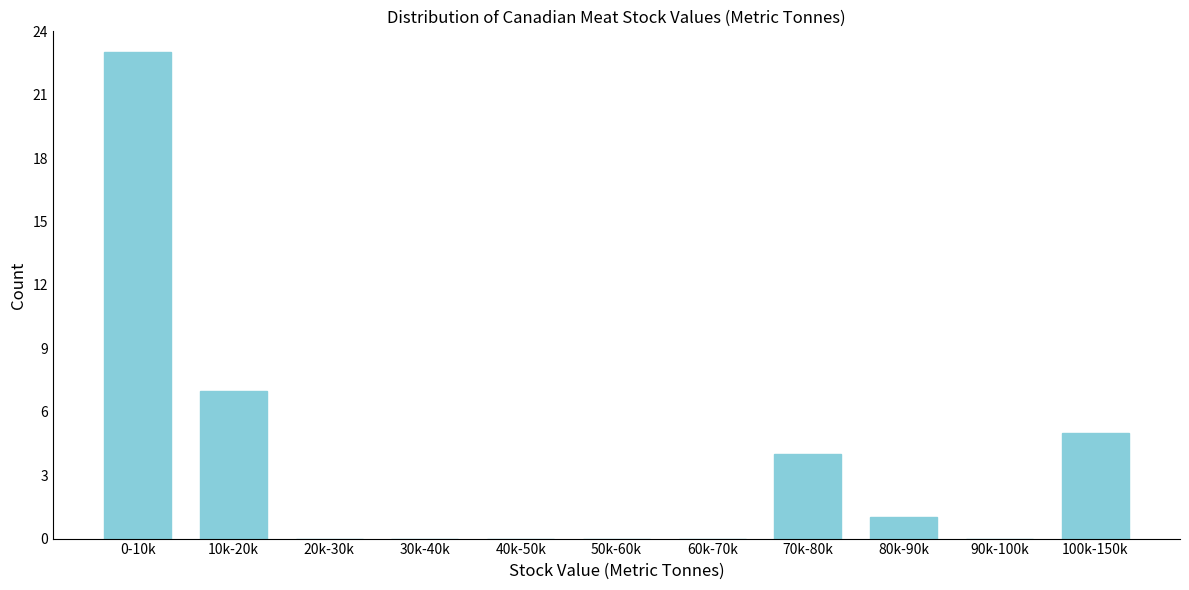

Reading left to right, extract all data points from this chart.

0-10k=23	10k-20k=7	20k-30k=0	30k-40k=0	40k-50k=0	50k-60k=0	60k-70k=0	70k-80k=4	80k-90k=1	90k-100k=0	100k-150k=5